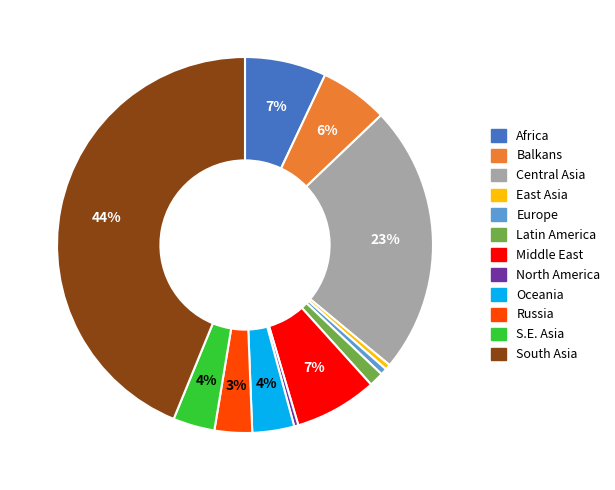

To the nearest percent, what percentage of the pie is Europe?

1%